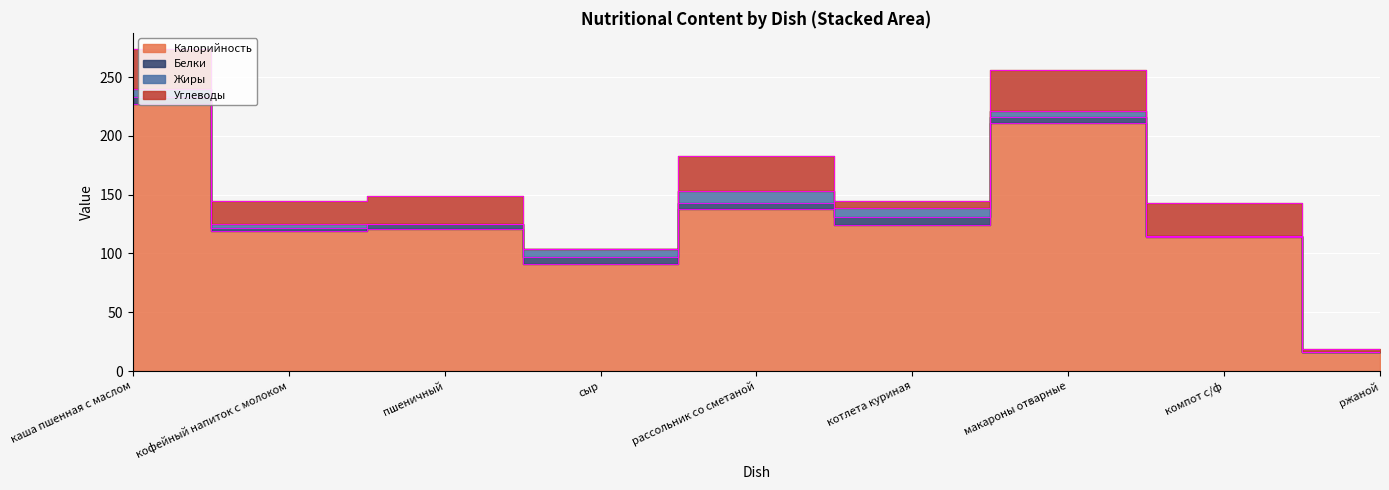

What is the label of the 3rd point from the left?

пшеничный